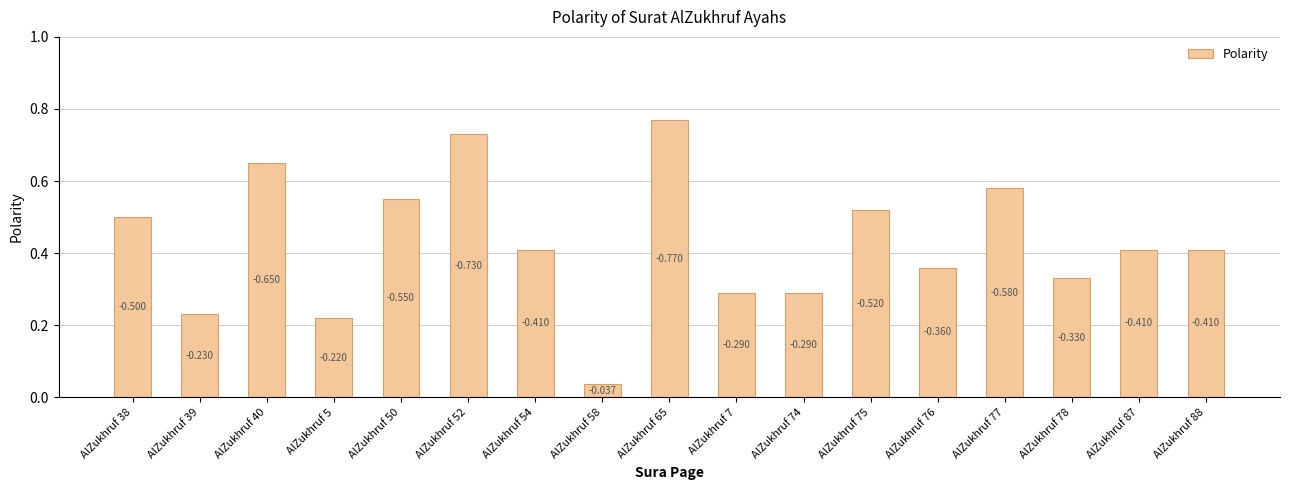

What is the approximate value at AlZukhruf 77?

0.6